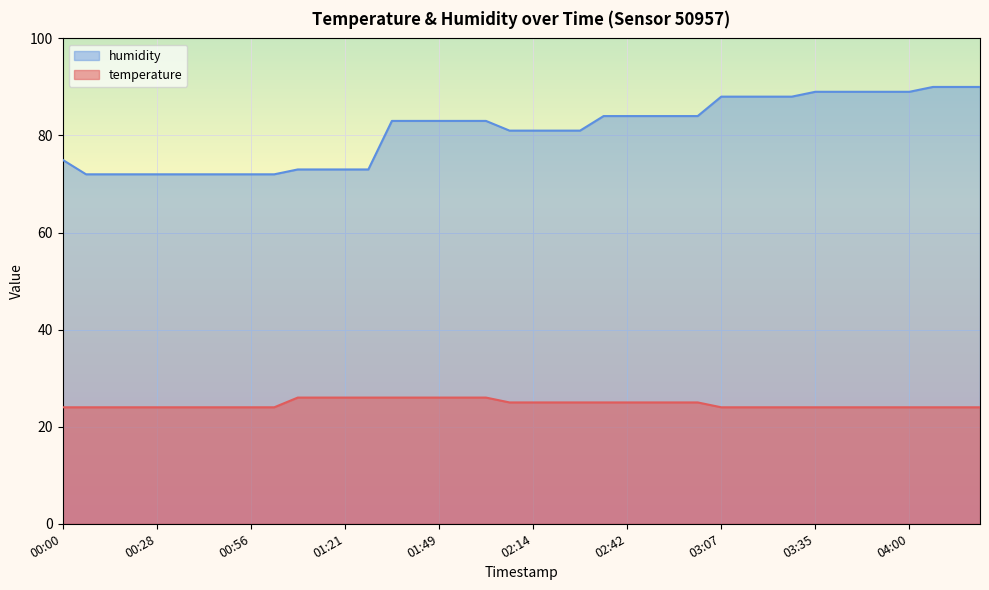

What is the difference between the maximum and minimum values in the temperature series?

2